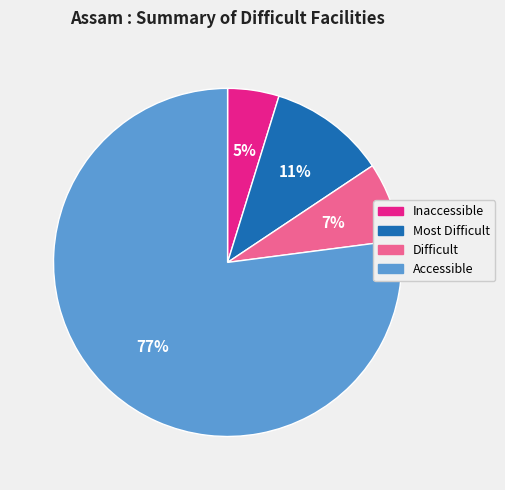

Is it true that Accessible is 62% of the pie?

False